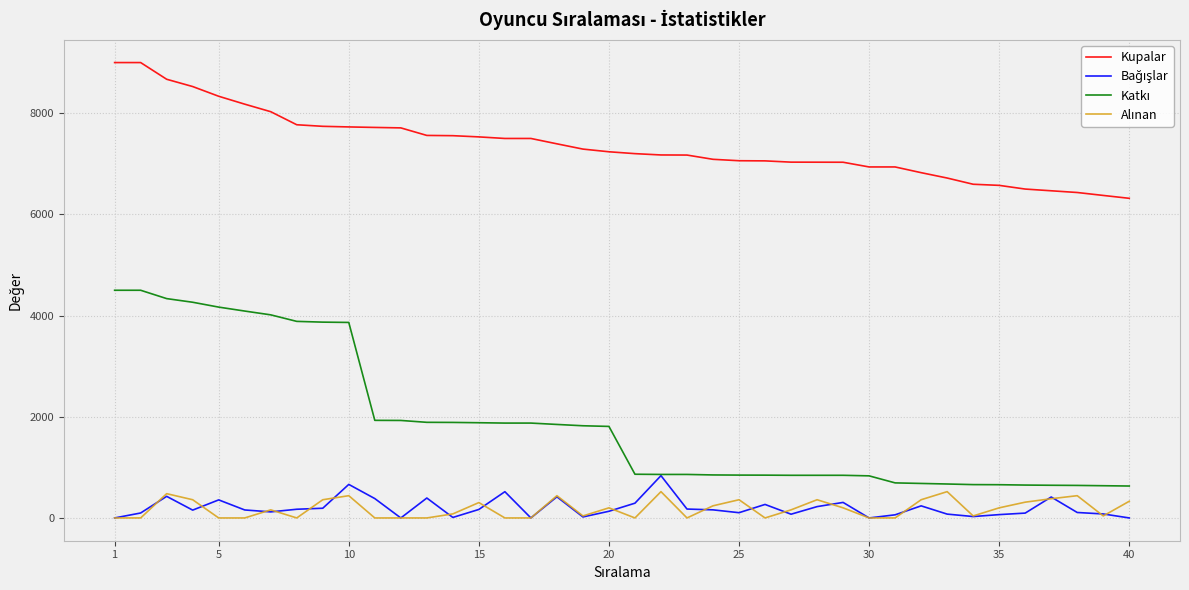

Which series has the largest total across all categories?

Kupalar